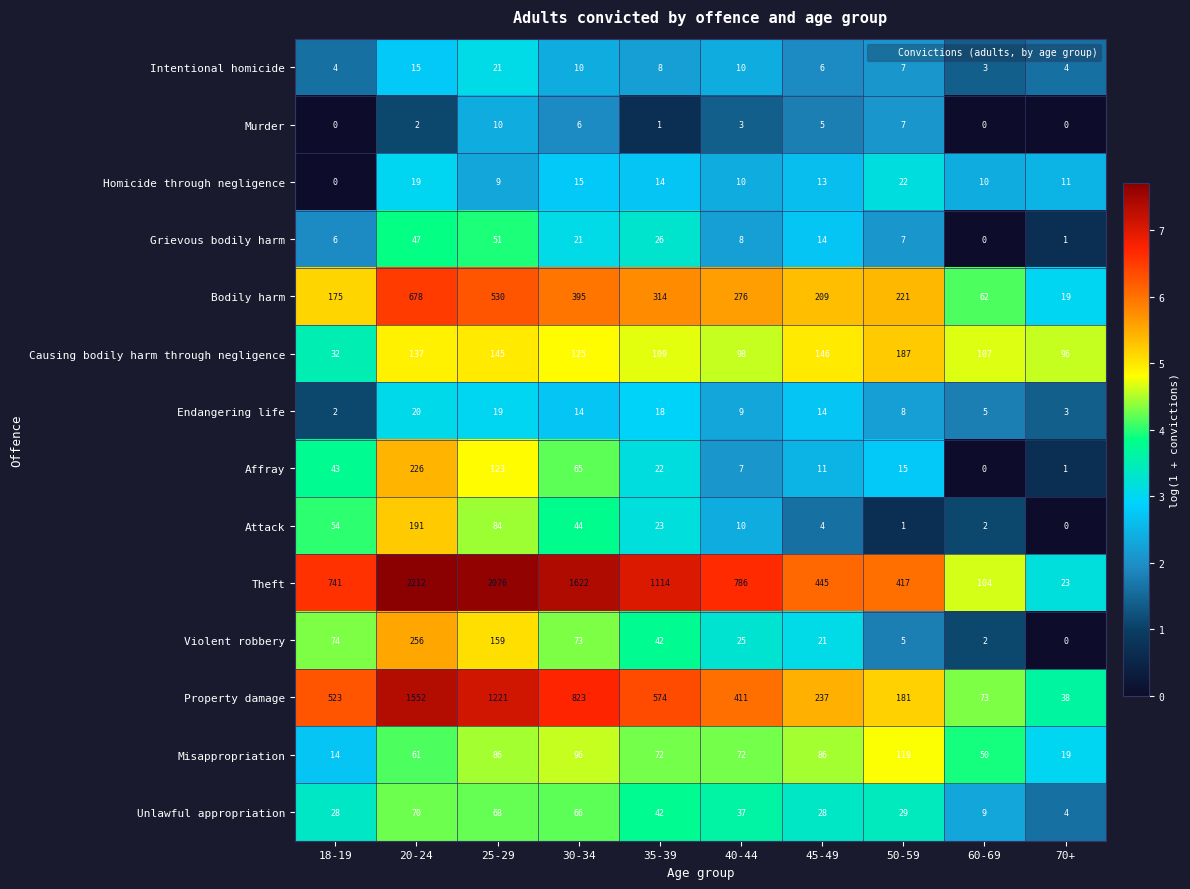

At how many categories does at least one series exceed 4?

10